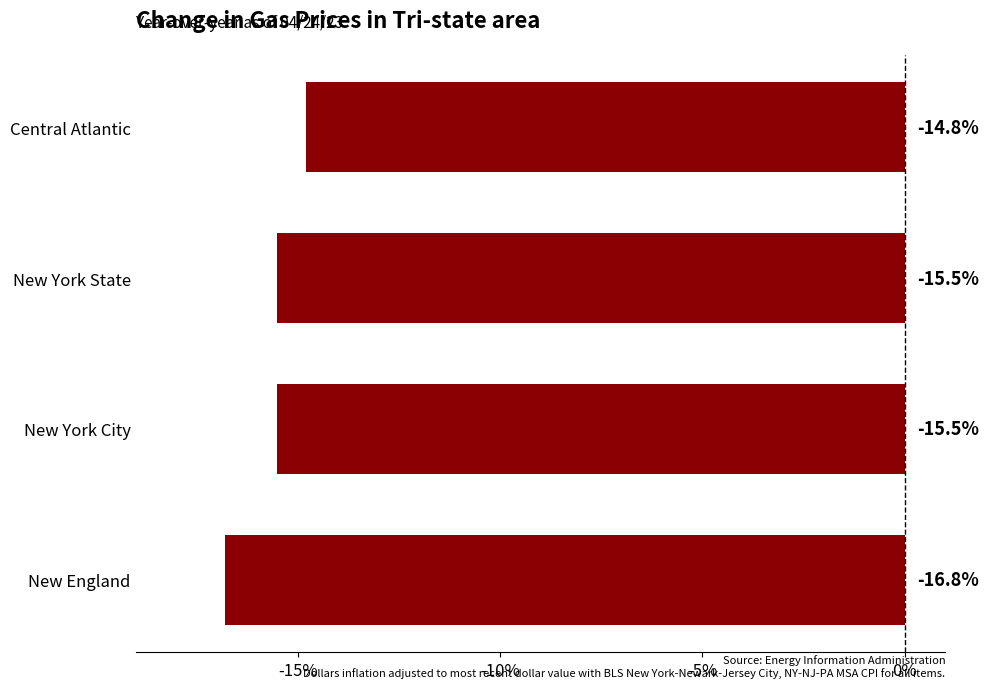

What is the minimum value shown in the chart?

-16.8